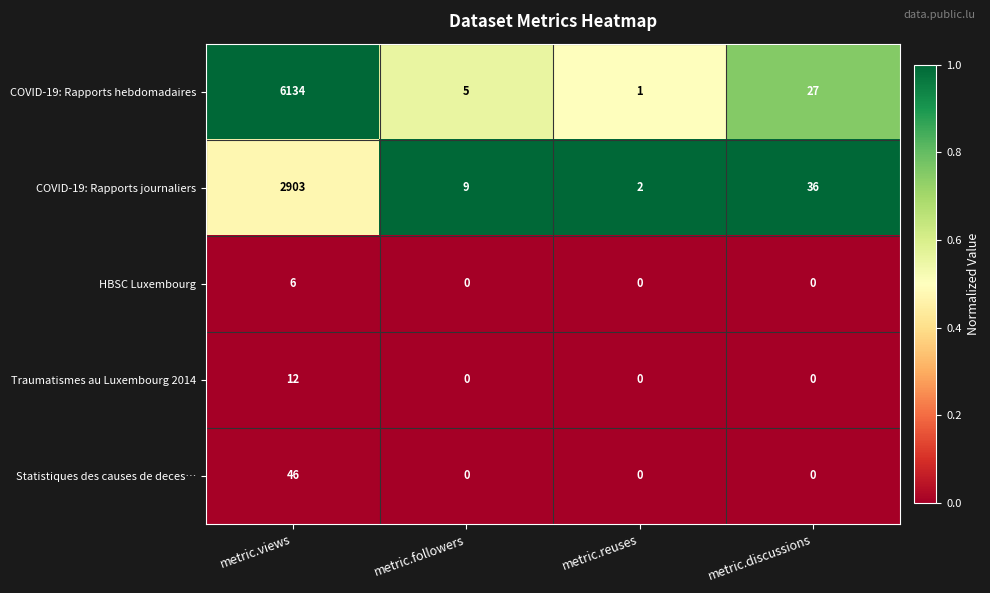

What is the difference between the Statistiques des causes de deces… values at metric.views and metric.reuses?

46